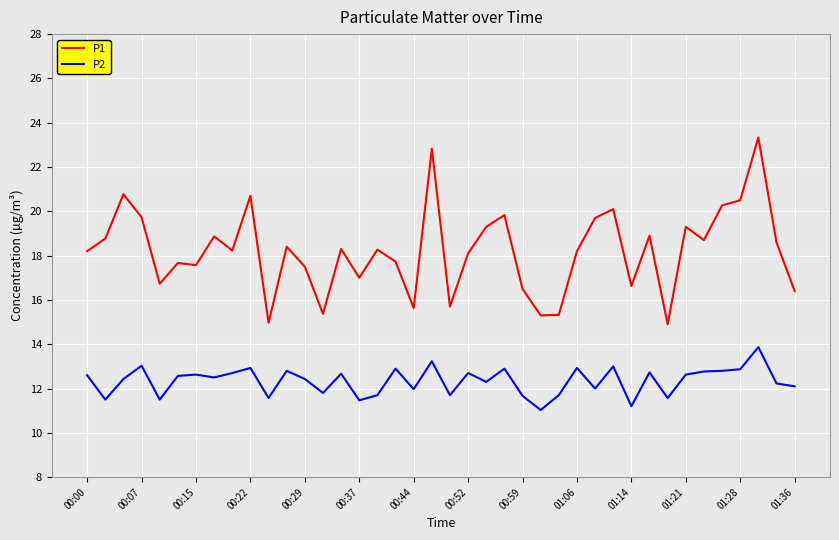

What are all the series names shown in the legend?

P1, P2